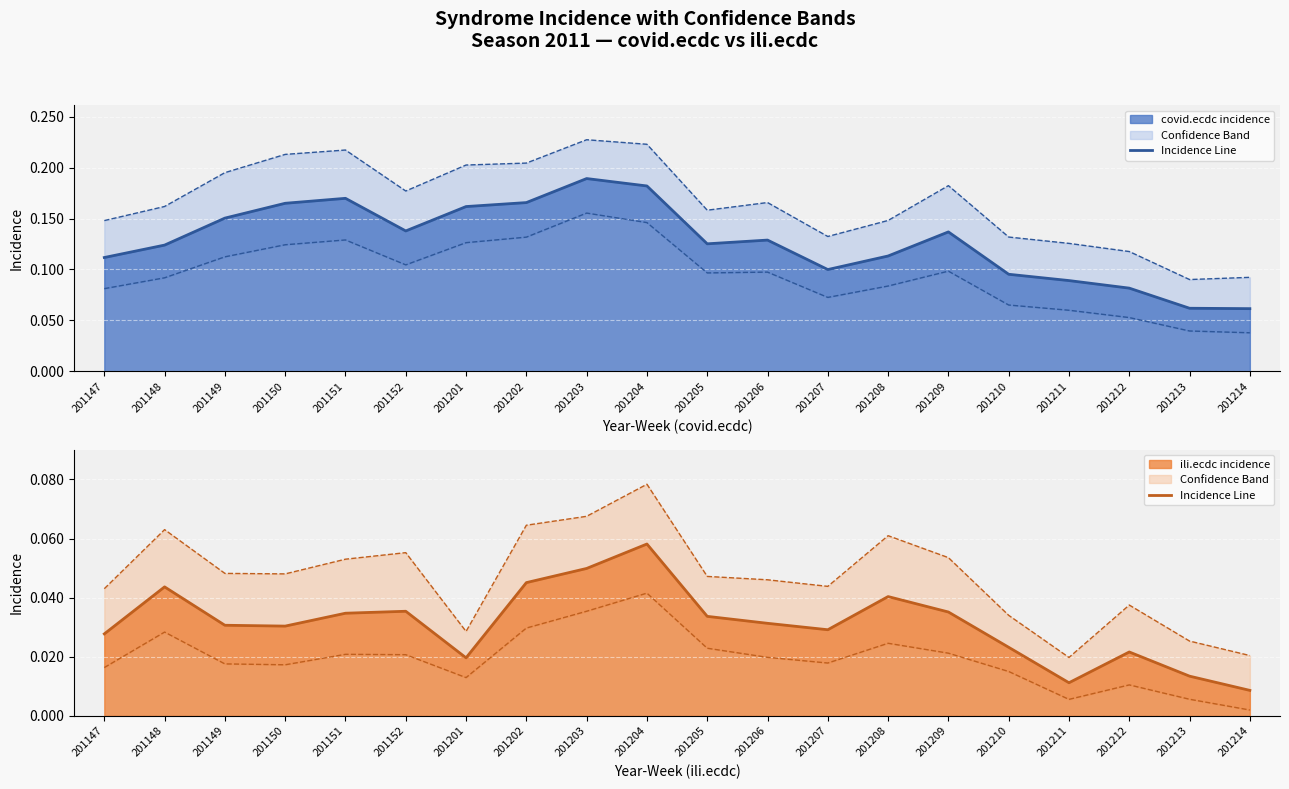

What is the value of the covid.ecdc incidence line point at the 6th from the left?

0.1